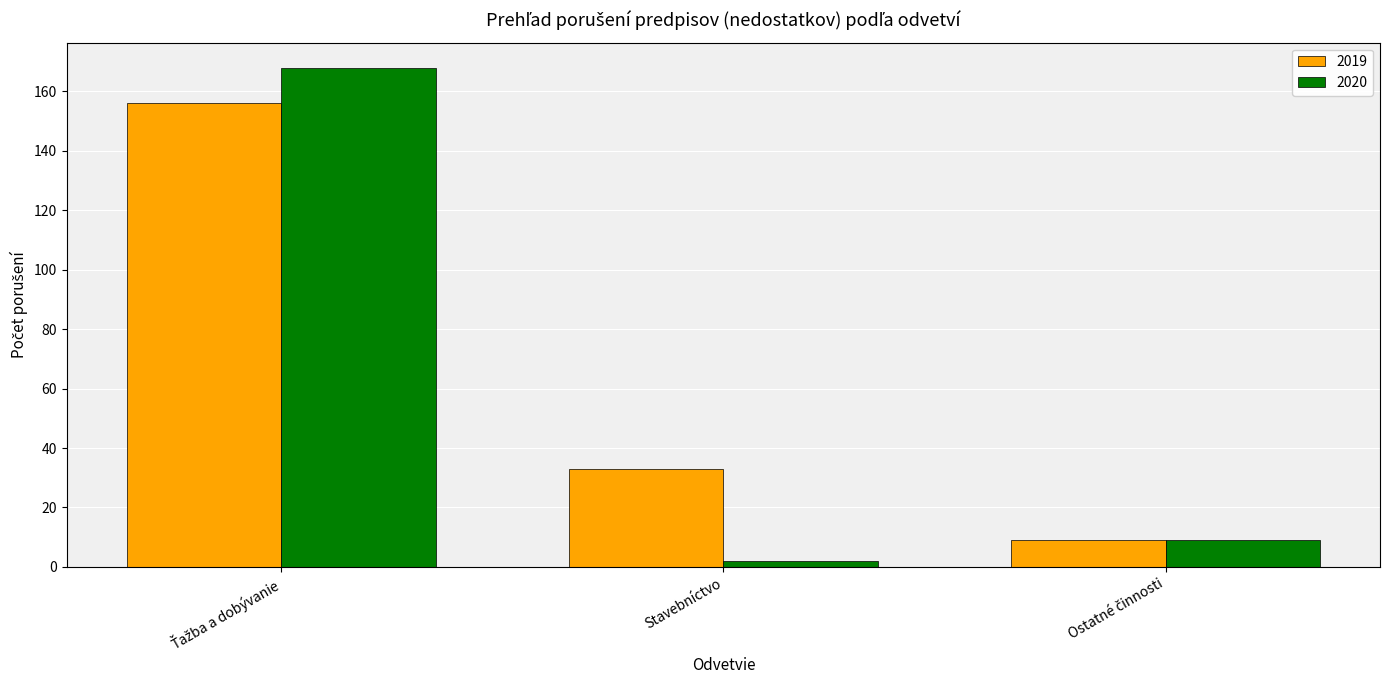

What is the difference between the maximum and minimum values in the 2020 series?

166